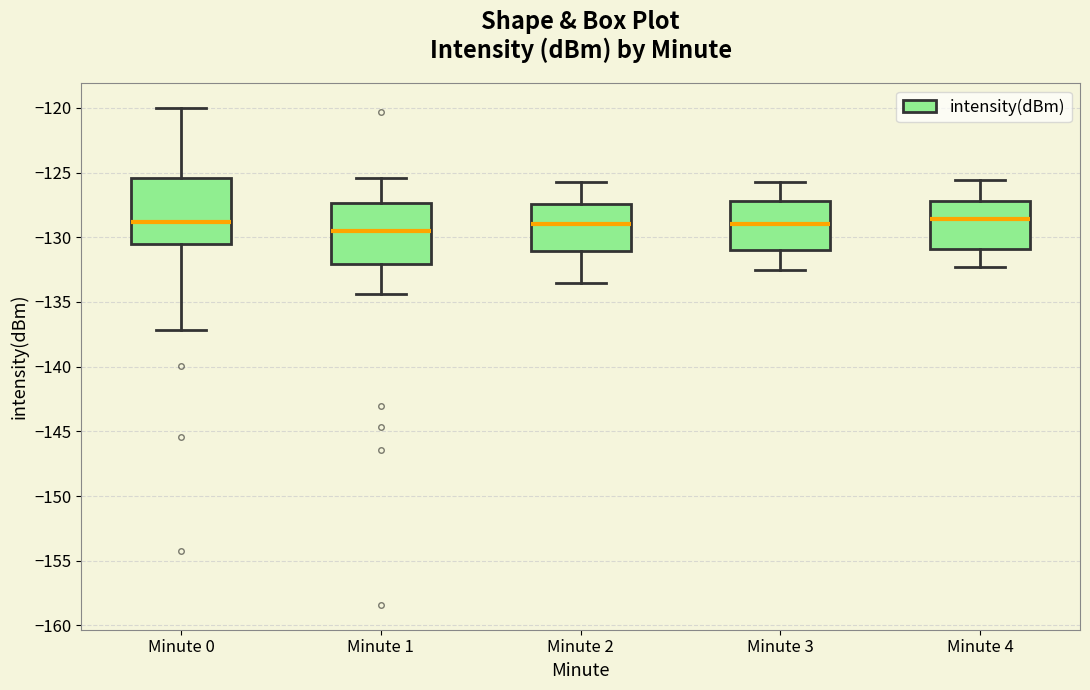

Where is the upper edge of the box for Minute 3 on the y-axis? The values are not printed on the chart, so give them approximately, as read against the axis.

-127.0